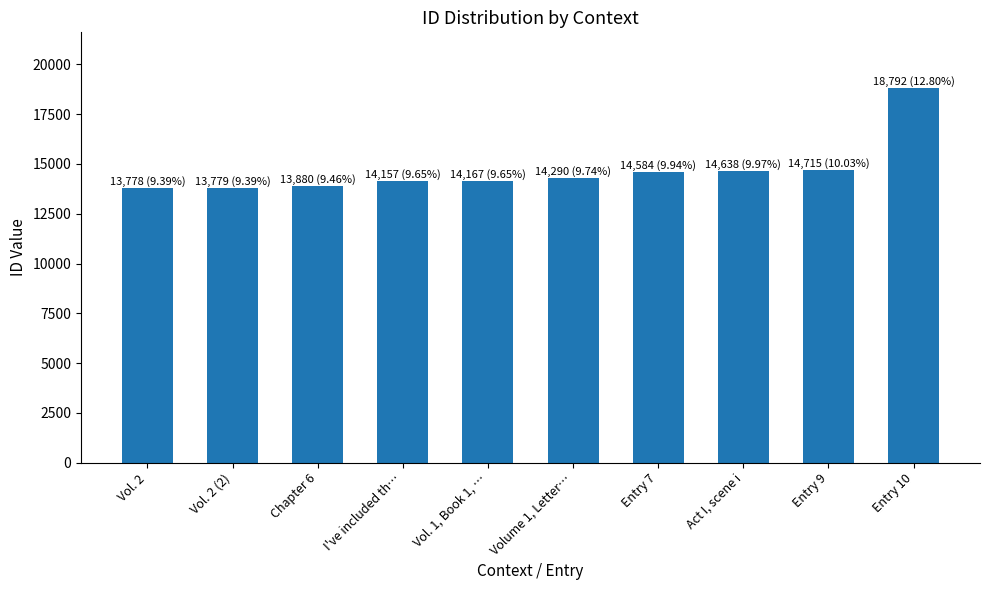

What is the label of the 3rd bar from the right?

Act I, scene i